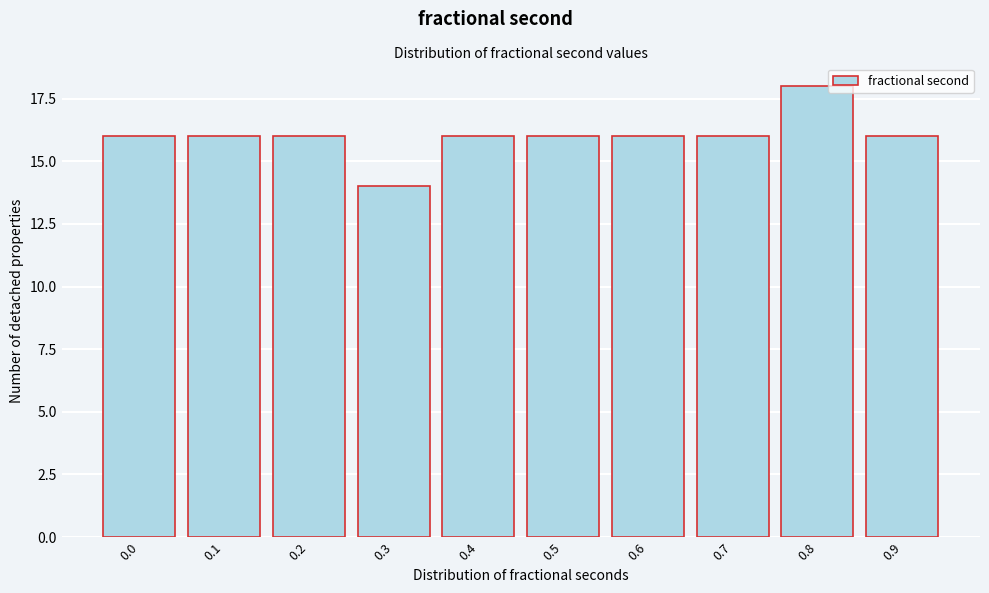

Reading left to right, what are all the values shown in this chart?

16	16	16	14	16	16	16	16	18	16